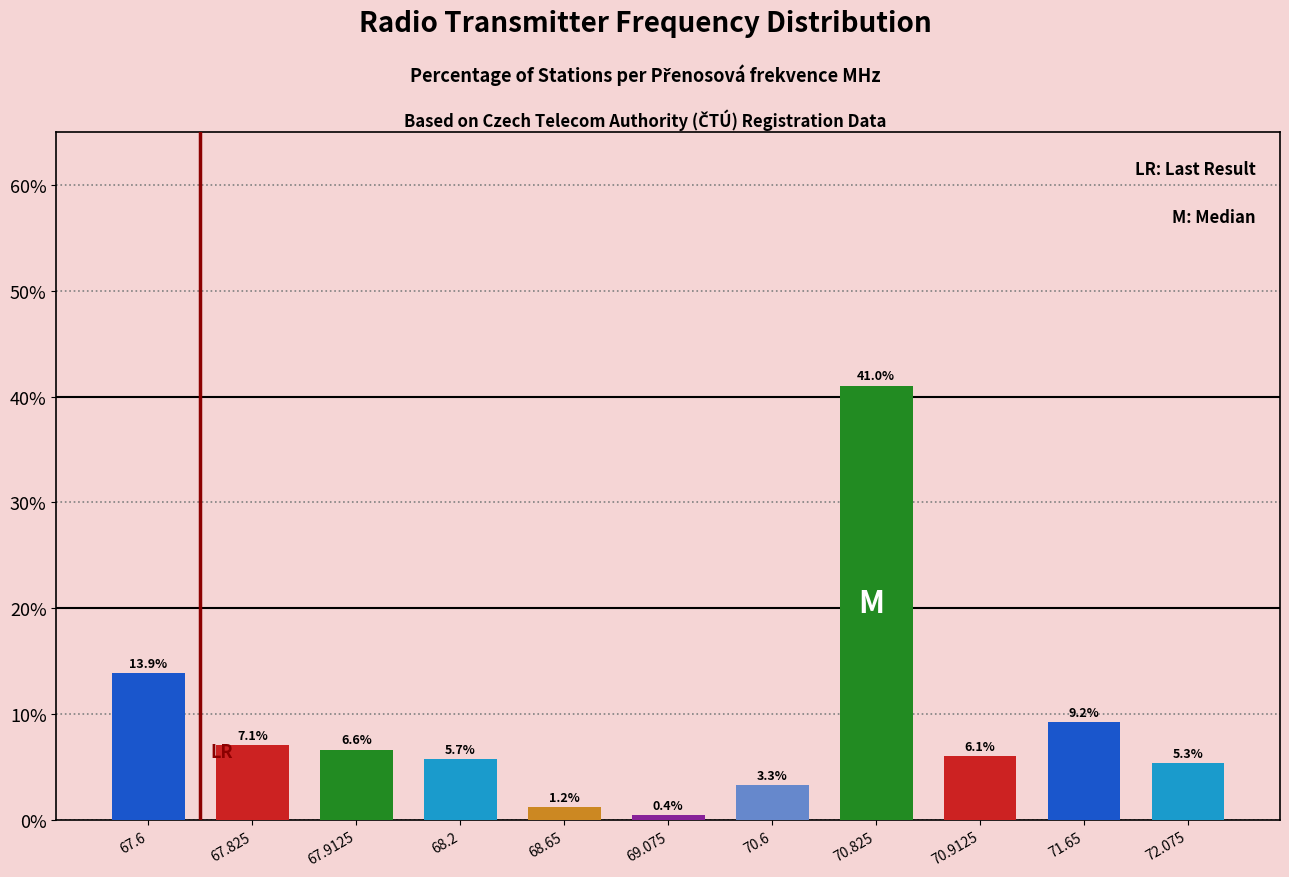

Between 68.65 and 67.9125, which is larger?

67.9125